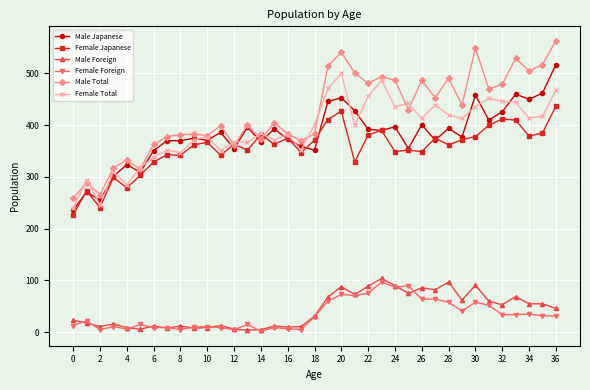

True or false: Male Japanese has more than 0 points higher than both neighbors.

True